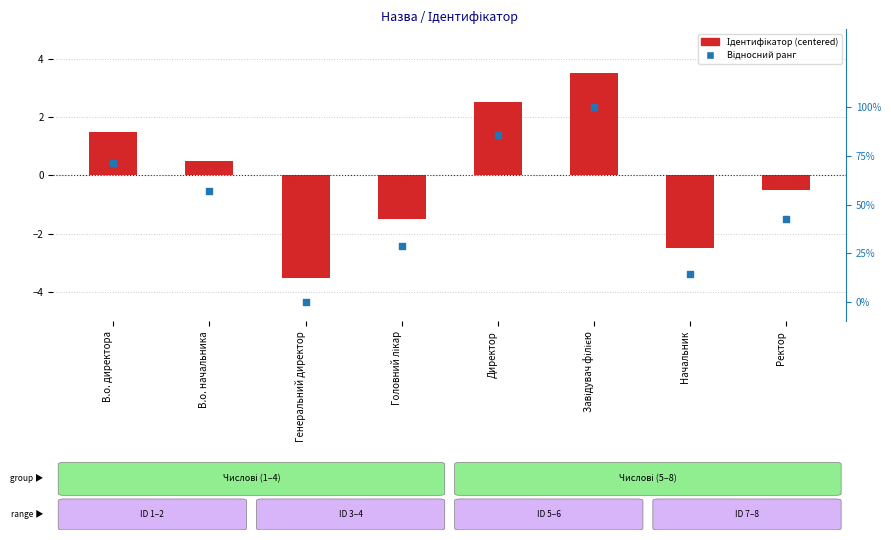

Which series has the widest spread of Y values?

Ідентифікатор (centered)